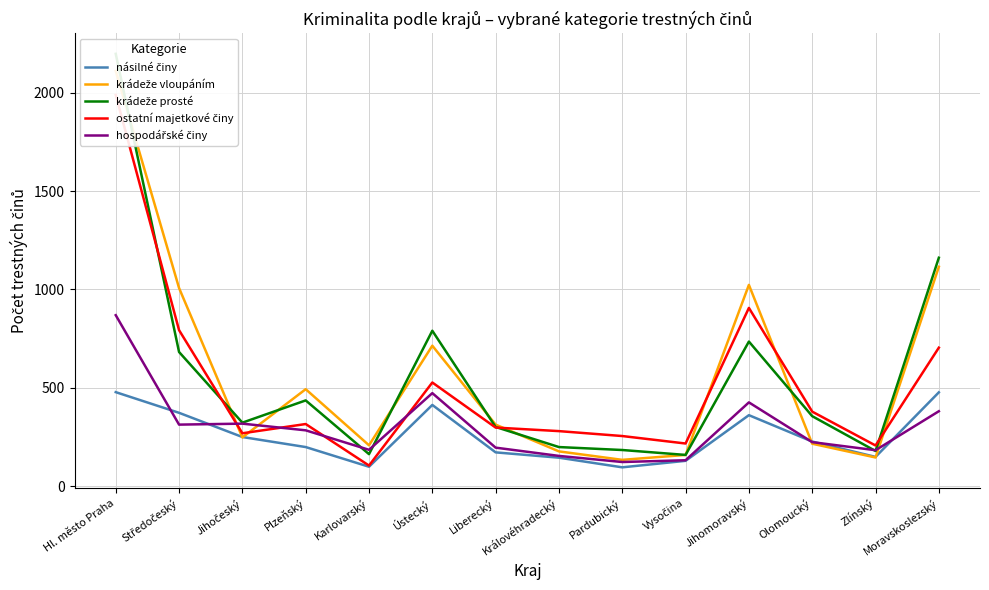

Reading right to left, list all the values displayed in this chart.

násilné činy: Moravskoslezský=477	Zlínský=149	Olomoucký=227	Jihomoravský=361	Vysočina=129	Pardubický=96	Královéhradecký=145	Liberecký=172	Ústecký=413	Karlovarský=99	Plzeňský=199	Jihočeský=250	Středočeský=373	Hl. město Praha=478
krádeže vloupáním: Moravskoslezský=1115	Zlínský=146	Olomoucký=216	Jihomoravský=1023	Vysočina=159	Pardubický=134	Královéhradecký=177	Liberecký=313	Ústecký=714	Karlovarský=208	Plzeňský=493	Jihočeský=248	Středočeský=1007	Hl. město Praha=2110
krádeže prosté: Moravskoslezský=1161	Zlínský=179	Olomoucký=356	Jihomoravský=735	Vysočina=159	Pardubický=184	Královéhradecký=199	Liberecký=301	Ústecký=790	Karlovarský=163	Plzeňský=436	Jihočeský=323	Středočeský=682	Hl. město Praha=2197
ostatní majetkové činy: Moravskoslezský=704	Zlínský=207	Olomoucký=379	Jihomoravský=906	Vysočina=217	Pardubický=255	Královéhradecký=280	Liberecký=298	Ústecký=527	Karlovarský=105	Plzeňský=316	Jihočeský=269	Středočeský=793	Hl. město Praha=1988
hospodářské činy: Moravskoslezský=381	Zlínský=183	Olomoucký=224	Jihomoravský=426	Vysočina=132	Pardubický=123	Královéhradecký=154	Liberecký=196	Ústecký=473	Karlovarský=185	Plzeňský=284	Jihočeský=318	Středočeský=313	Hl. město Praha=869